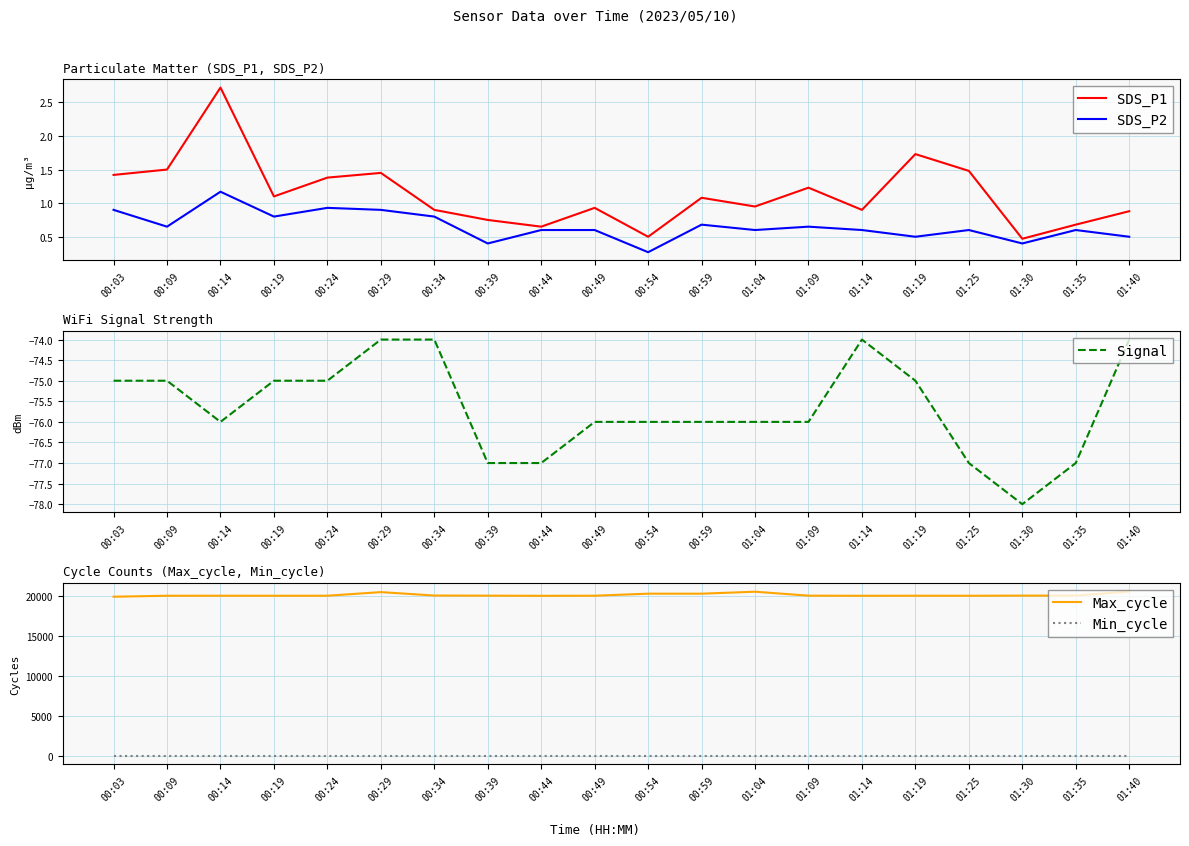

Is it true that Min_cycle equals 28.0 at 01:19?

True